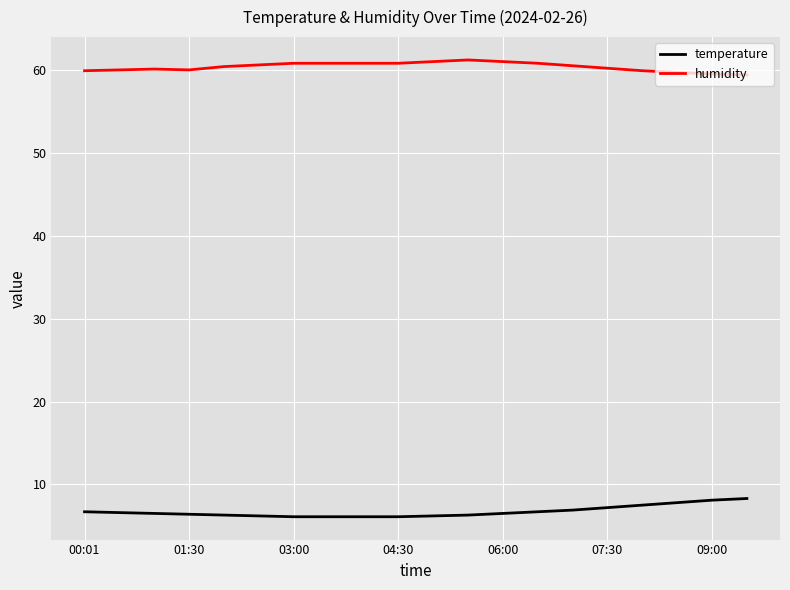

Rank the series by their maximum value, from highest to lowest.

humidity, temperature